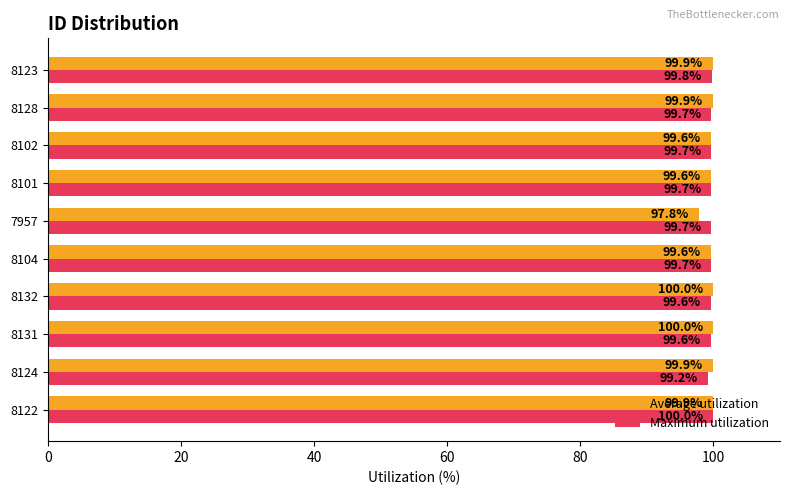

Rank the series by their average value, from highest to lowest.

Maximum utilization, Average utilization